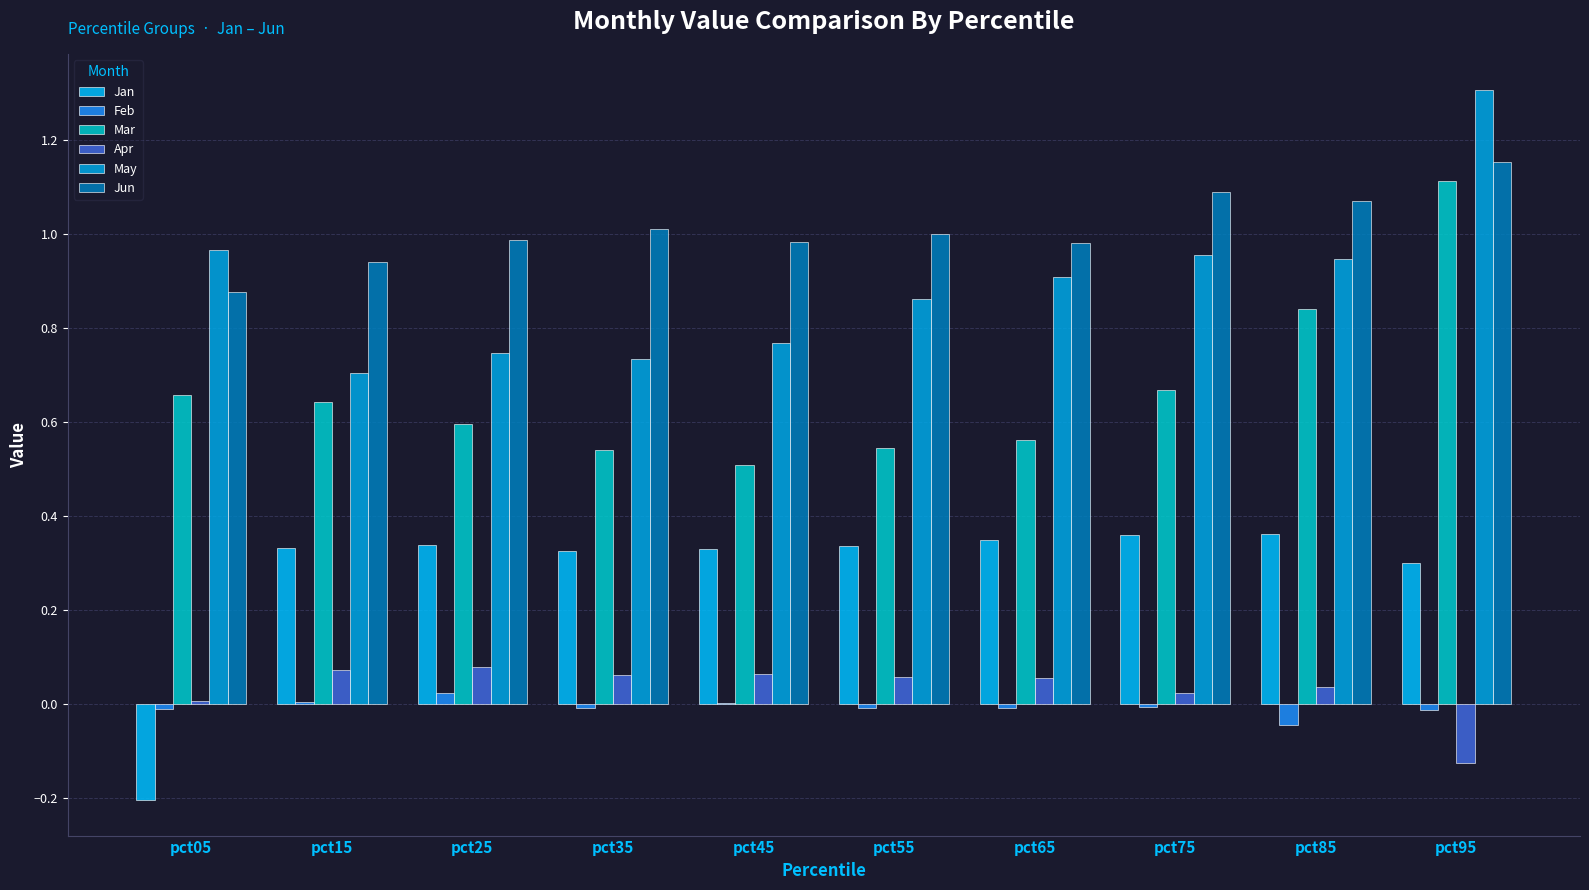

Does the chart contain stacked bars?

No